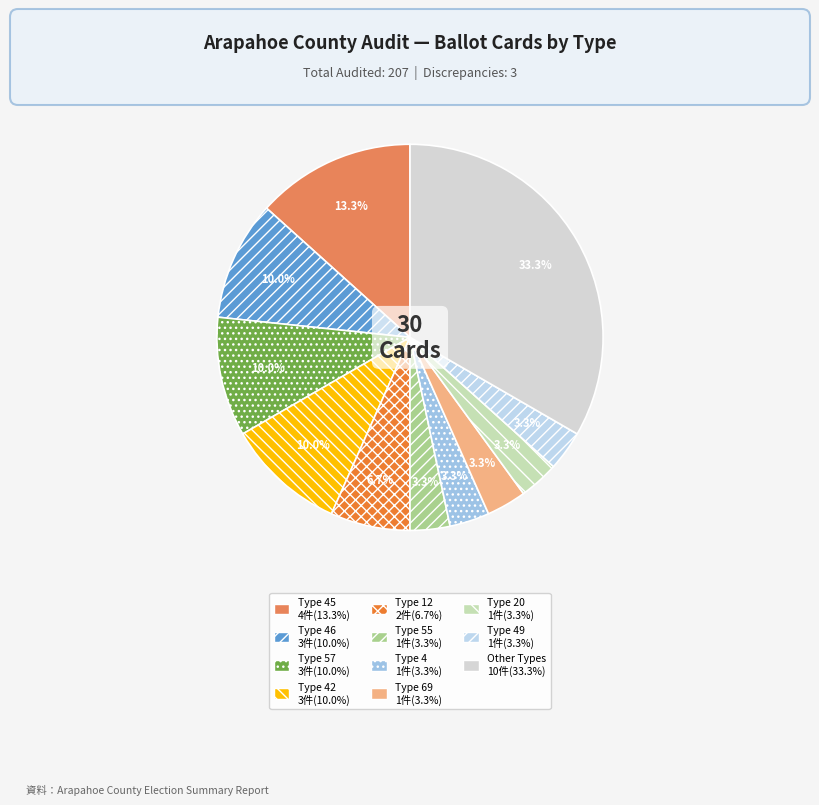

How many segments does this pie chart have?

11